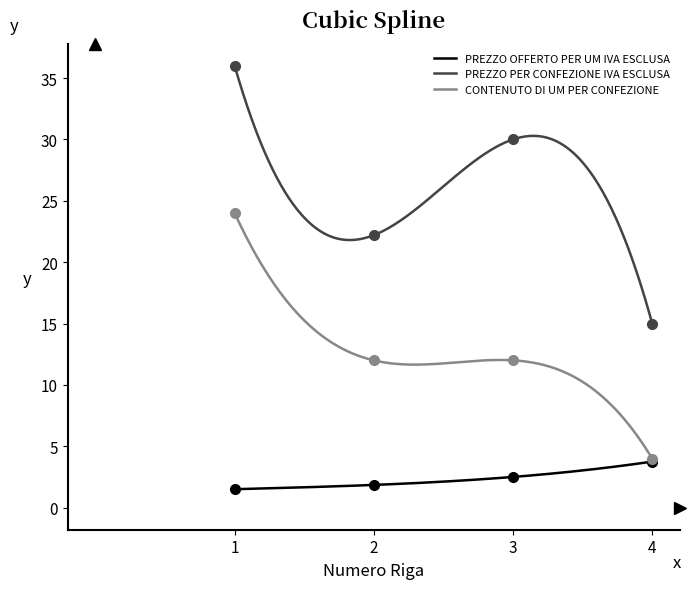

How many data points in PREZZO OFFERTO PER UM IVA ESCLUSA are above 2?

2